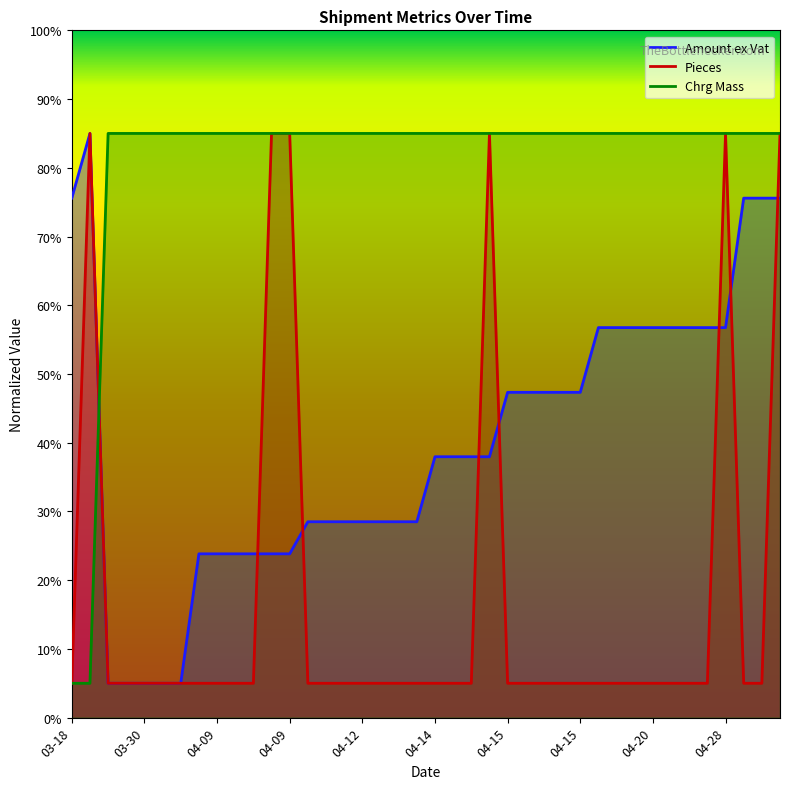

List the series in order of their peak value, highest first.

Amount ex Vat, Pieces, Chrg Mass